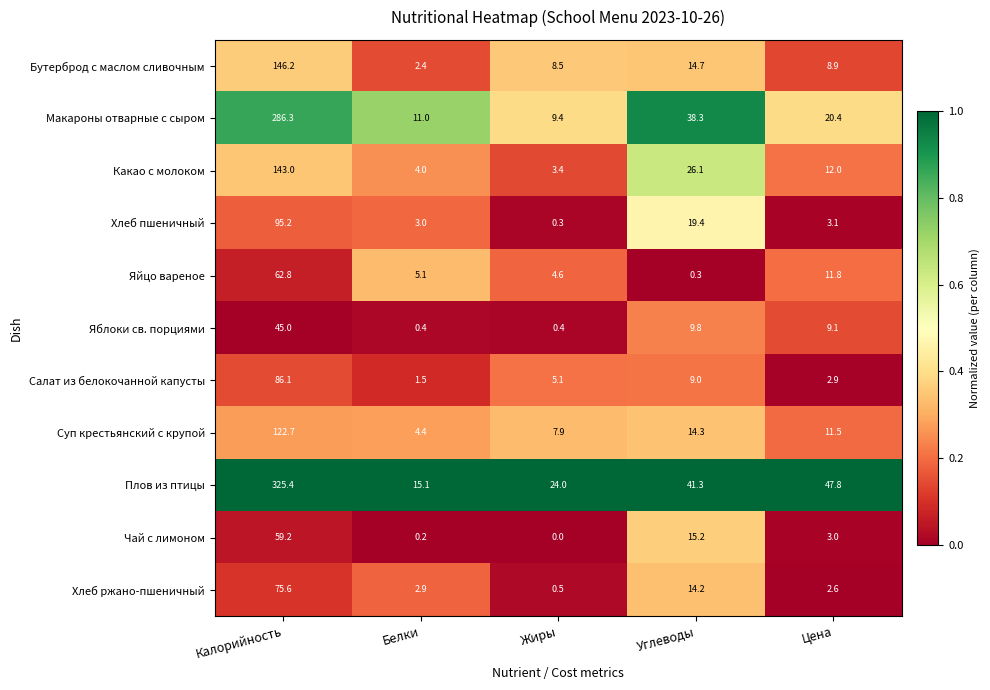

At how many categories does at least one series exceed 0?

5